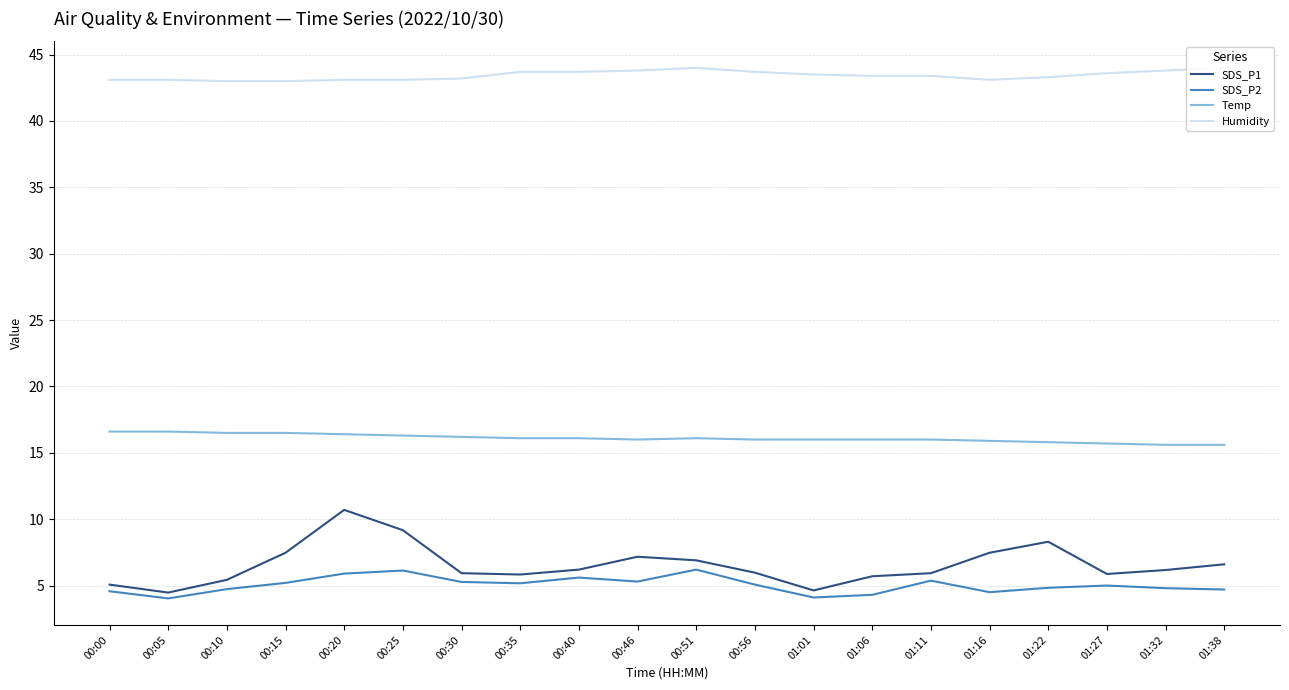

At which label does SDS_P2 first exceed 5?

00:15